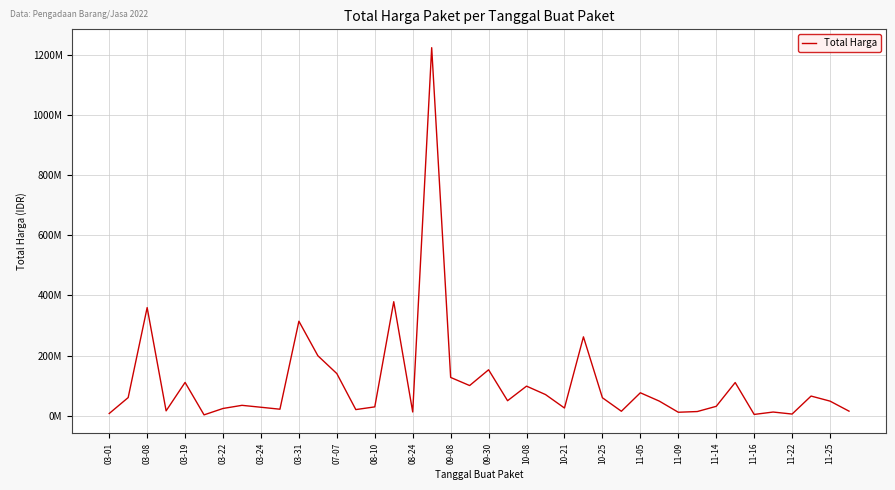

Does the chart have visible grid lines?

Yes